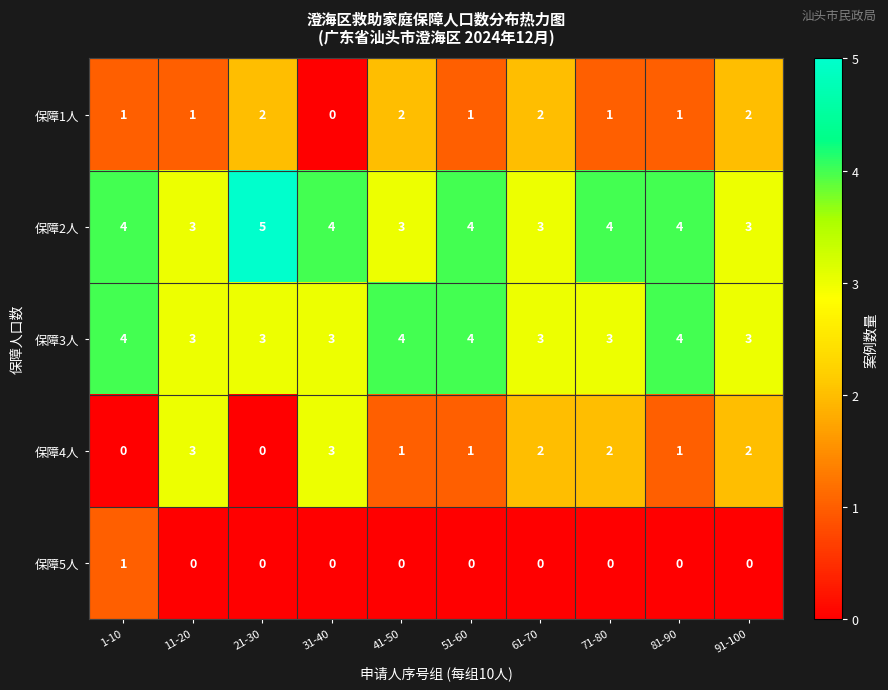

How many 保障5人 values are between 0 and 1?

10